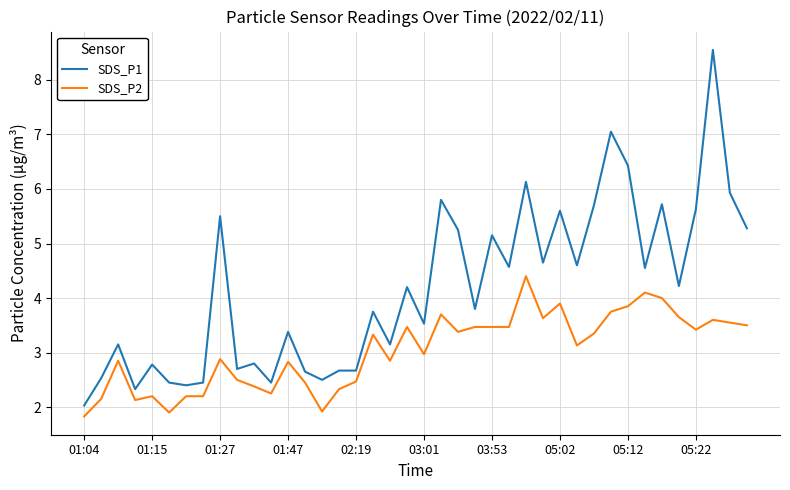

True or false: SDS_P1 and SDS_P2 intersect in this chart.

False